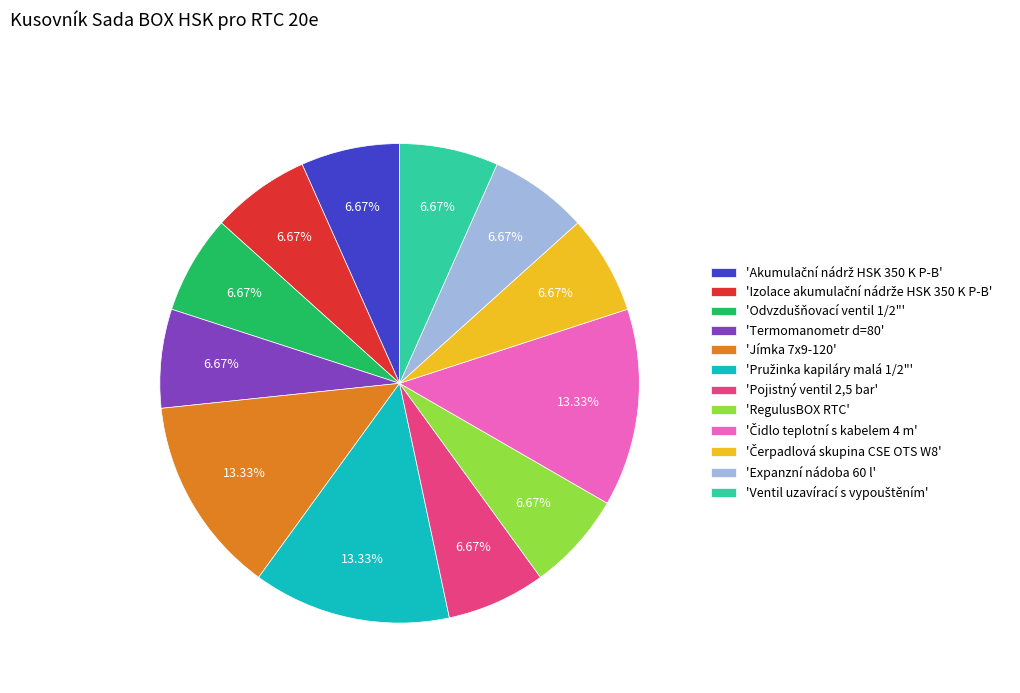

Is 'RegulusBOX RTC' the majority of the pie?

No